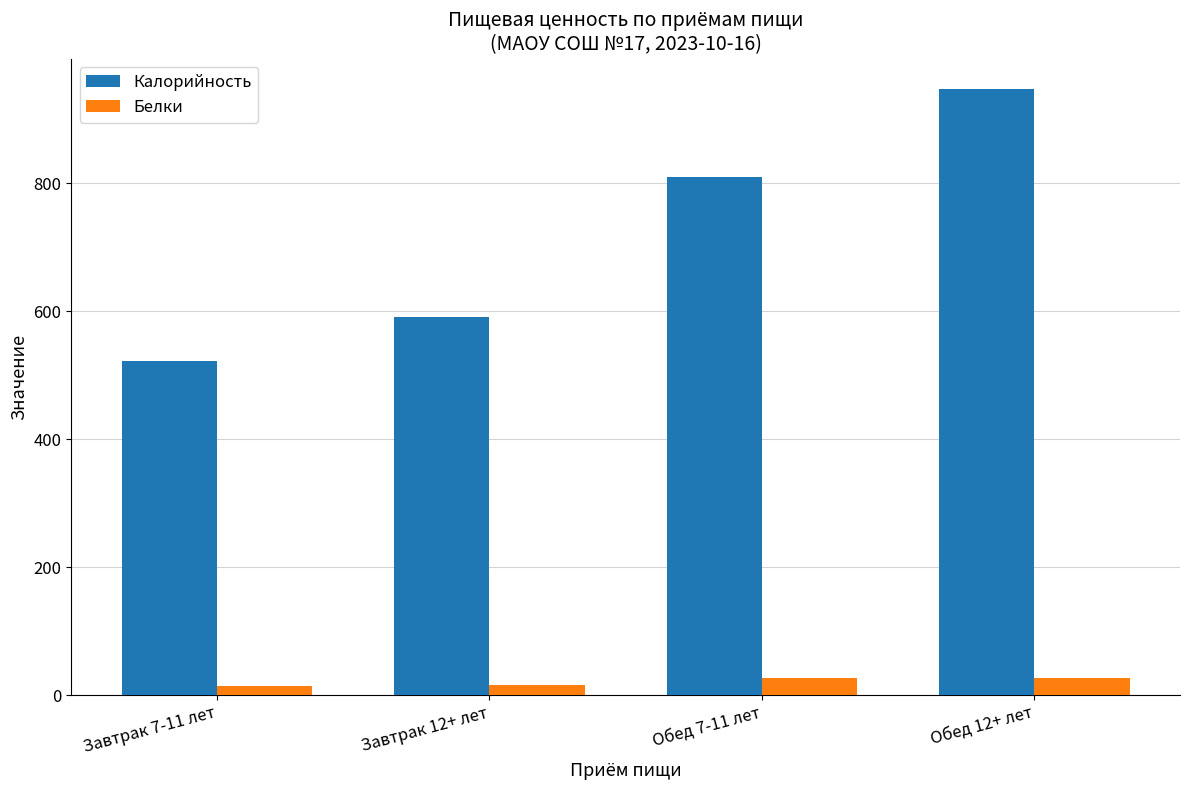

Where is Белки nearest to the value 20?

Завтрак 12+ лет